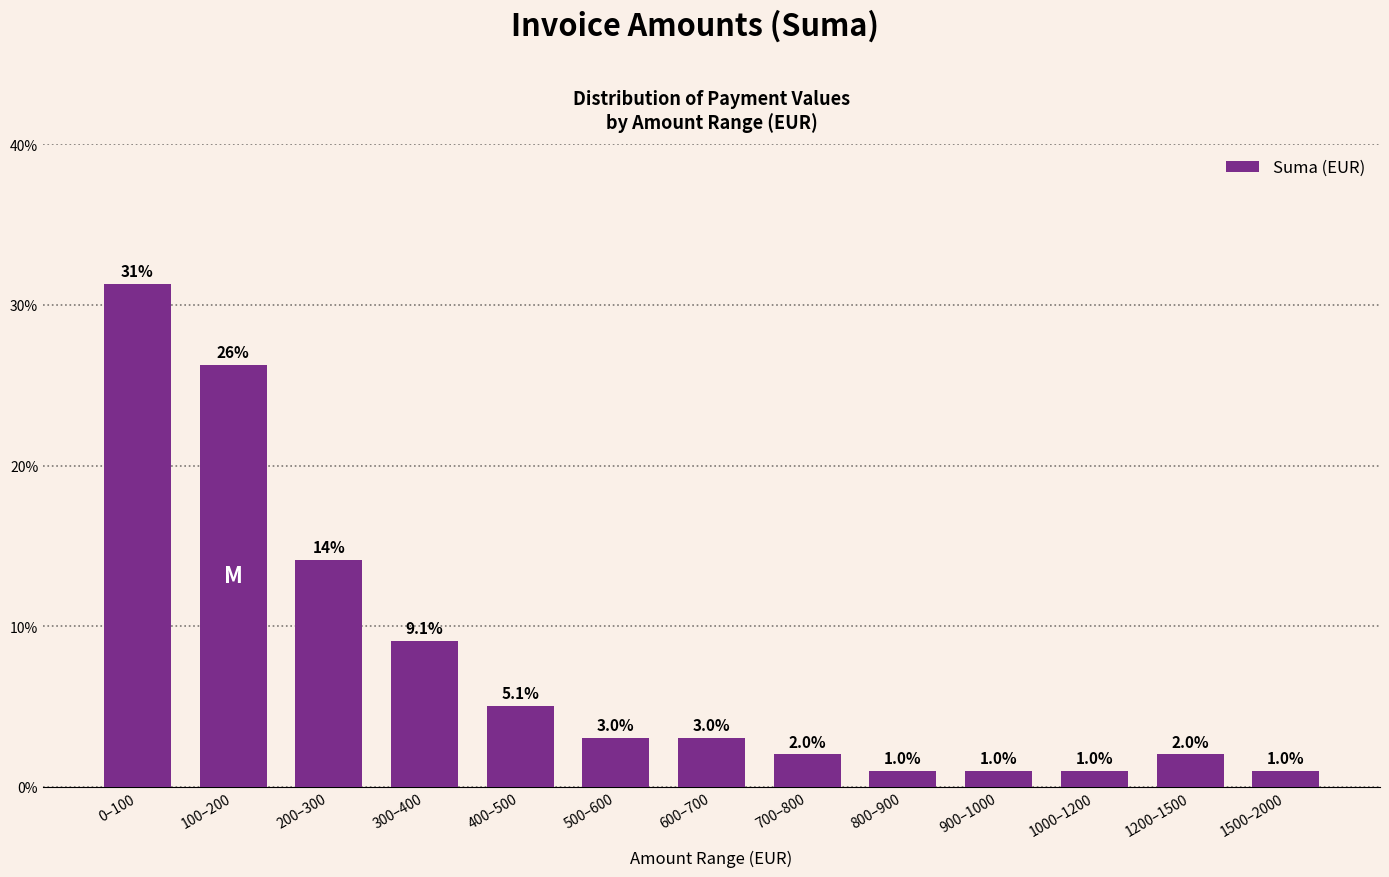

Reading left to right, what are all the values shown in this chart?

31.3	26.3	14.1	9.1	5.1	3.0	3.0	2.0	1.0	1.0	1.0	2.0	1.0